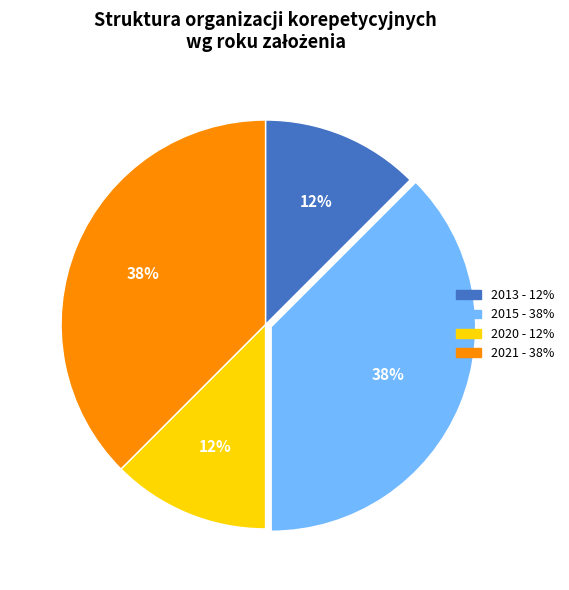

To the nearest percent, what is the average slice percentage?

25%